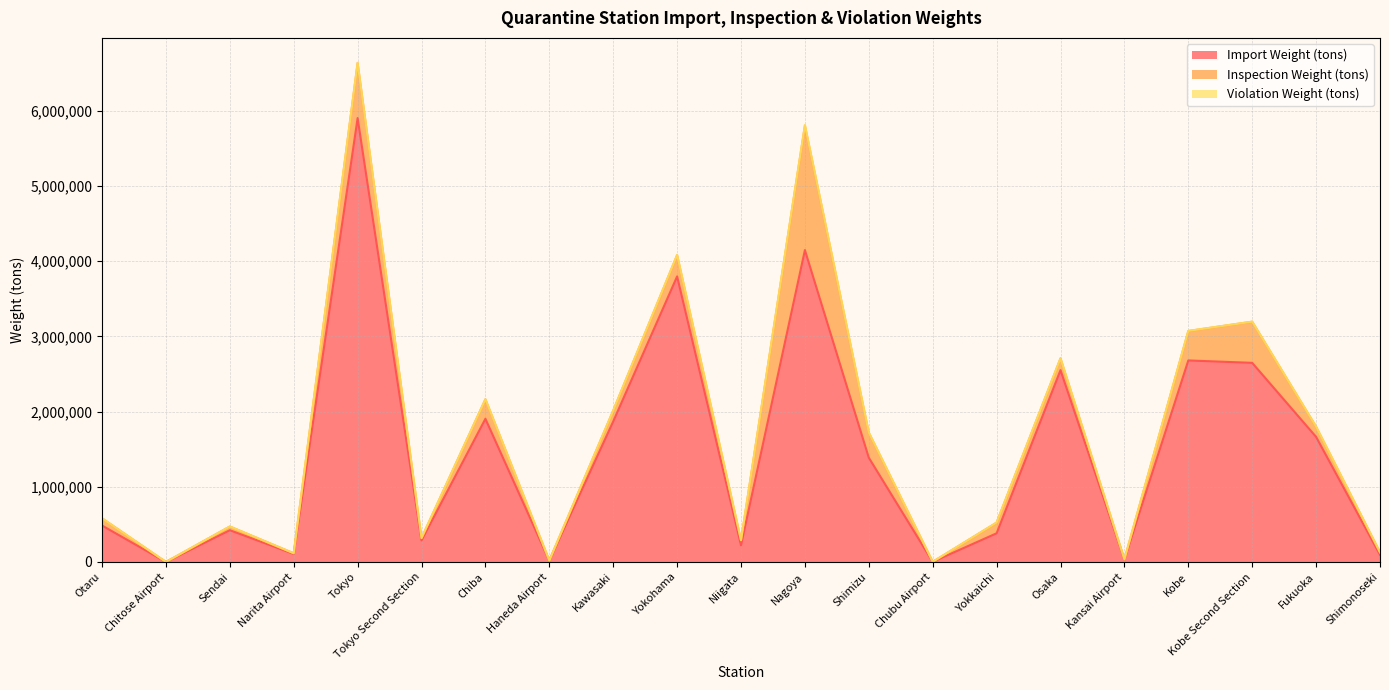

Rank the series by their maximum value, from highest to lowest.

Import Weight (tons), Inspection Weight (tons), Violation Weight (tons)